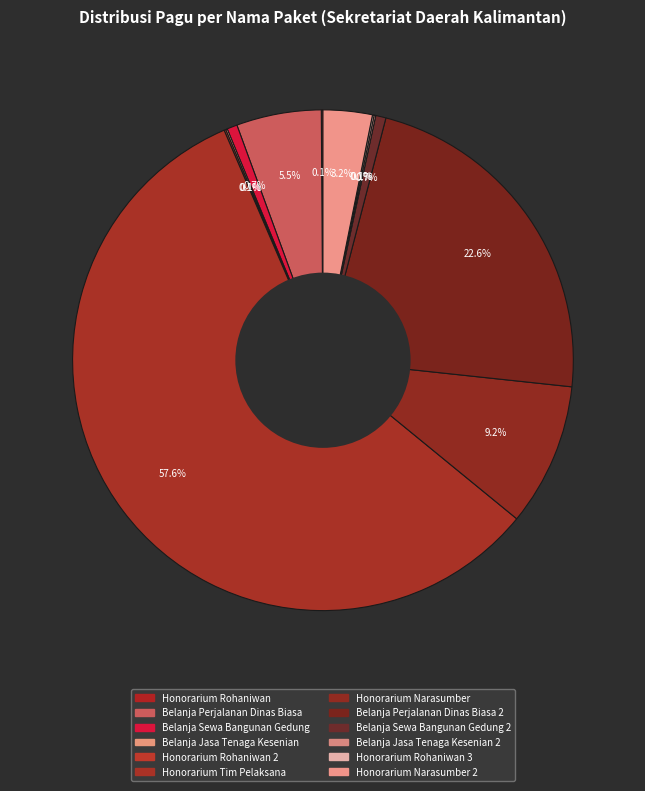

How many slices are in this pie chart?

12